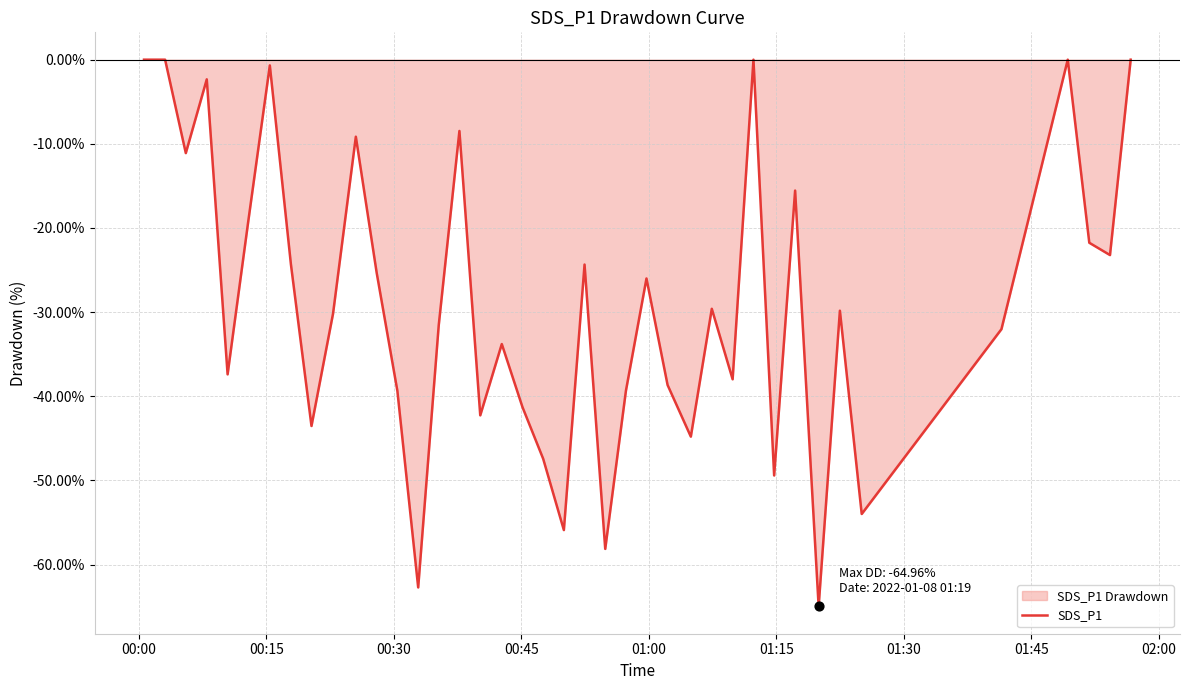

Between 20 and 02:00, which is larger?

02:00